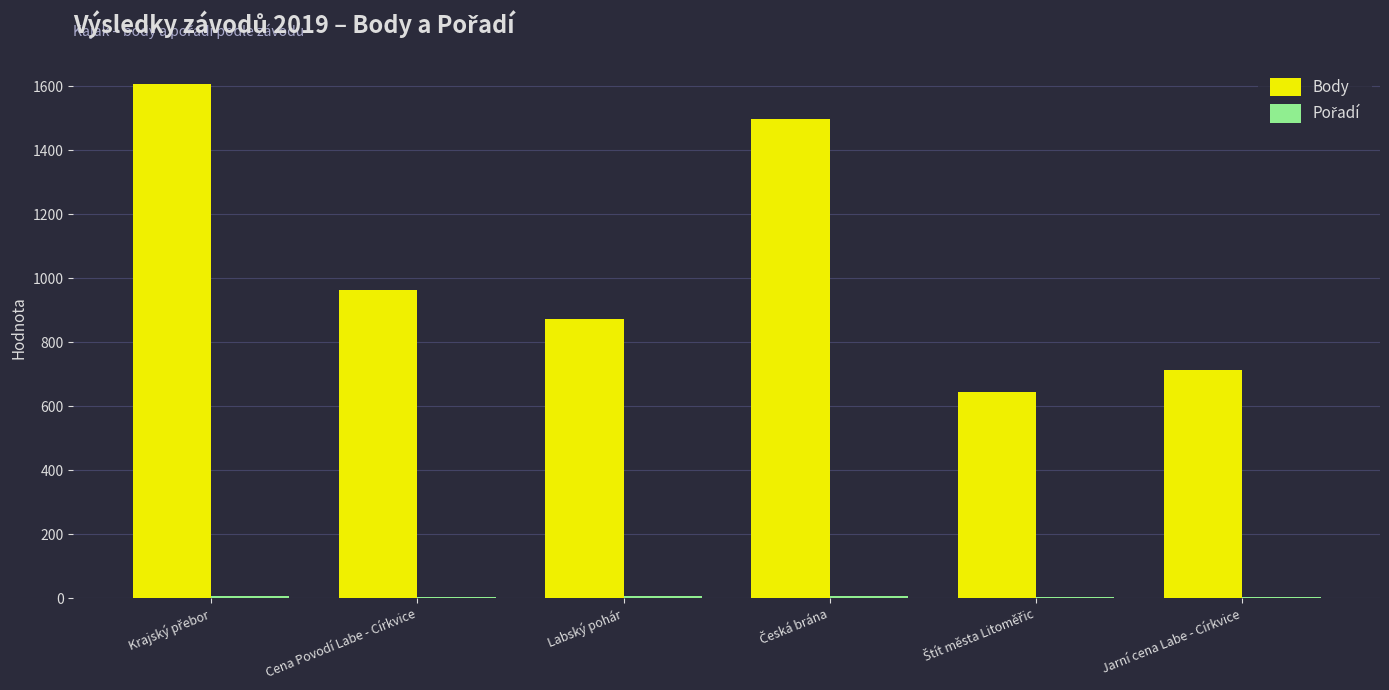

Is it true that Body equals 213 at Cena Povodí Labe - Církvice?

False